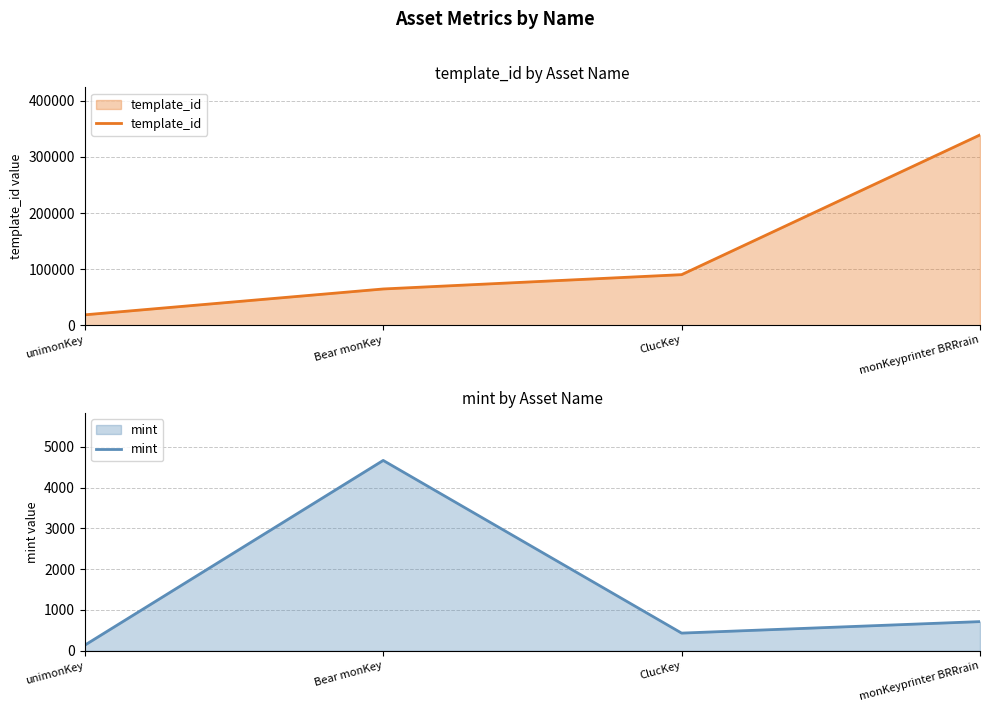

How many data points in mint are above 715?

1